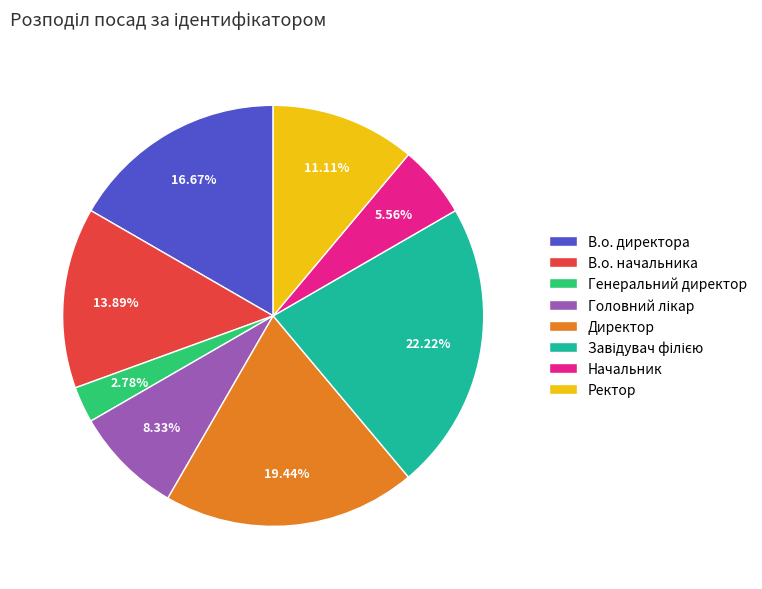

Is the sum of В.о. директора and Директор greater than half?

No